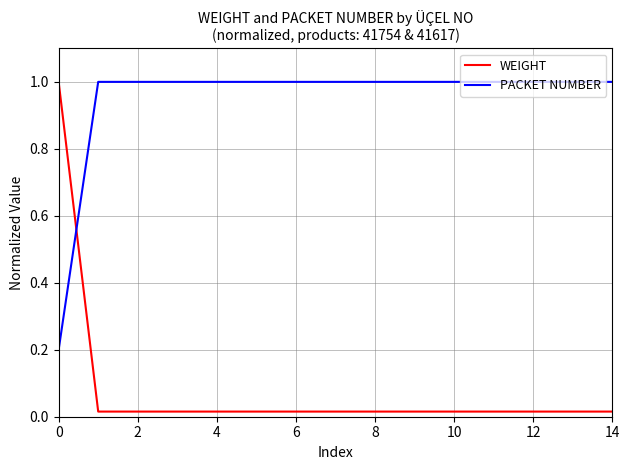

Count the PACKET NUMBER values in the range 1 to 2.

14